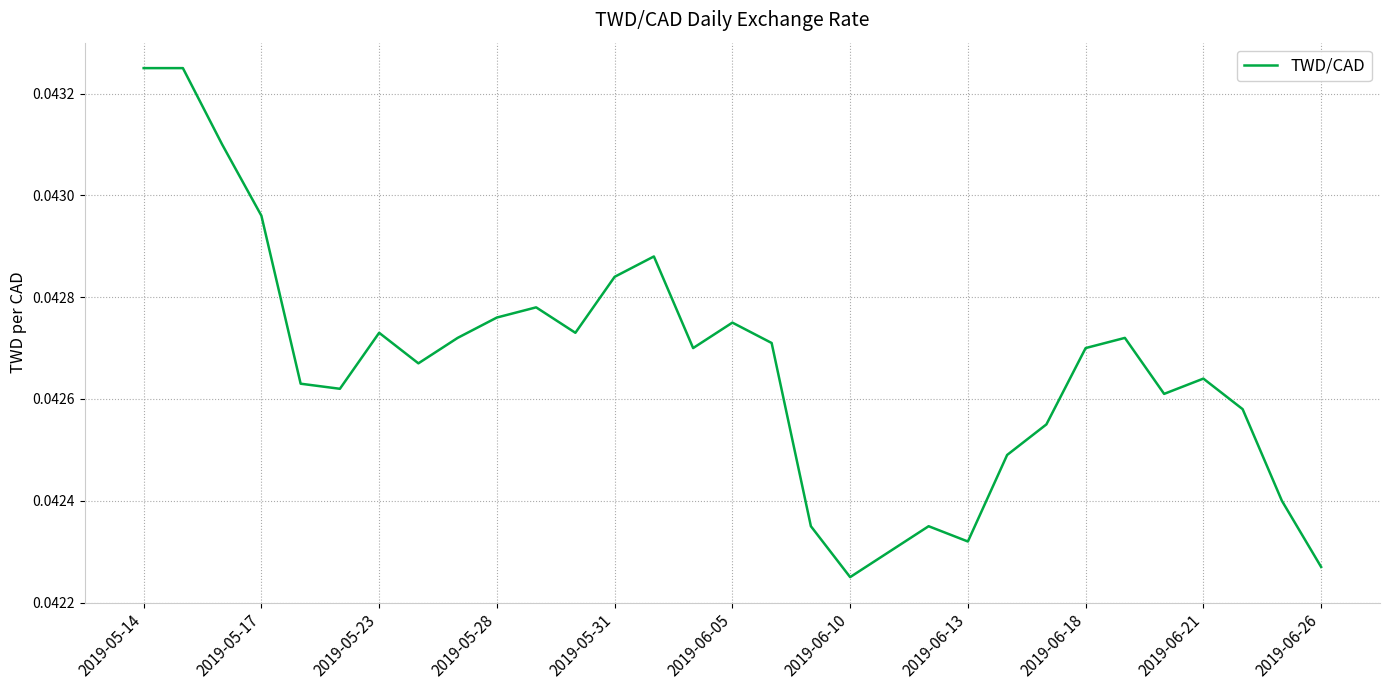

Does the chart have visible grid lines?

Yes